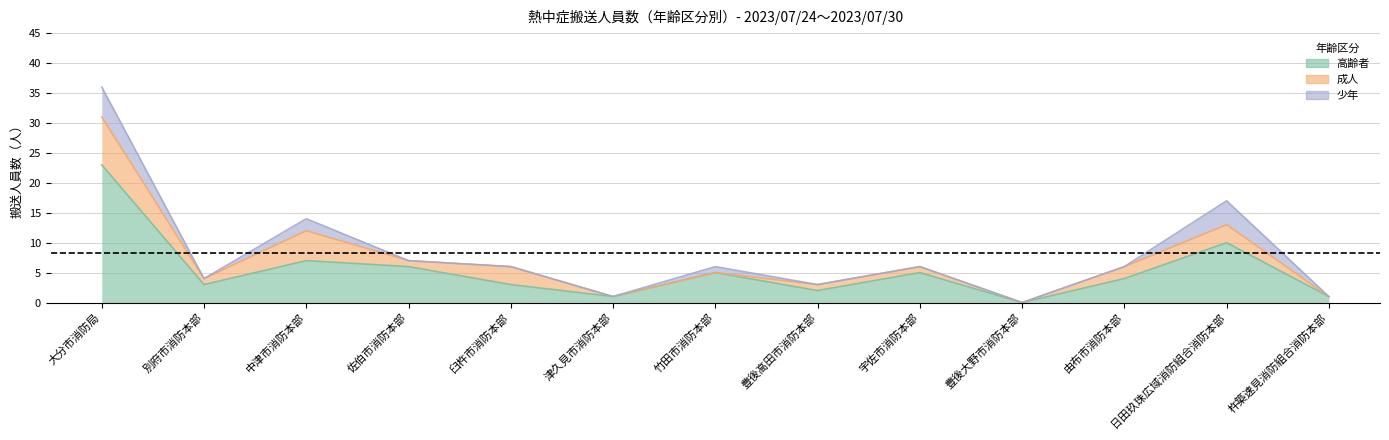

Between 臼杵市消防本部 and 豊後高田市消防本部, which is larger?

臼杵市消防本部